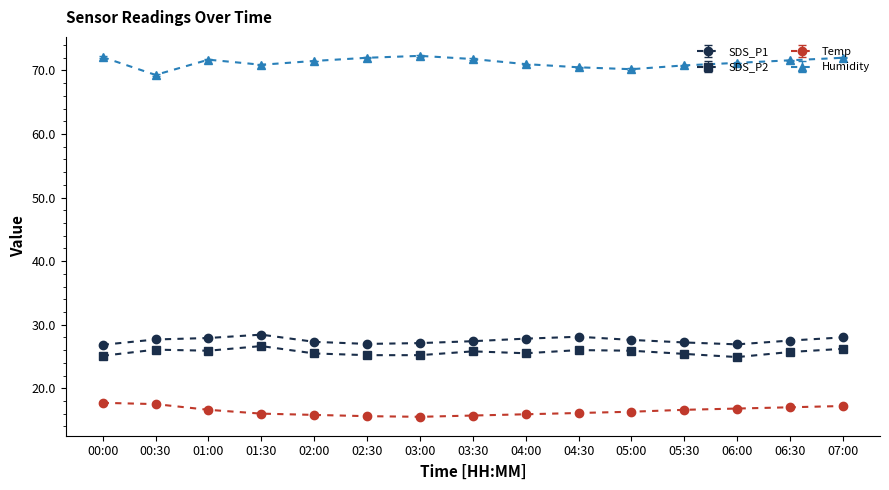

Does the chart have visible grid lines?

No